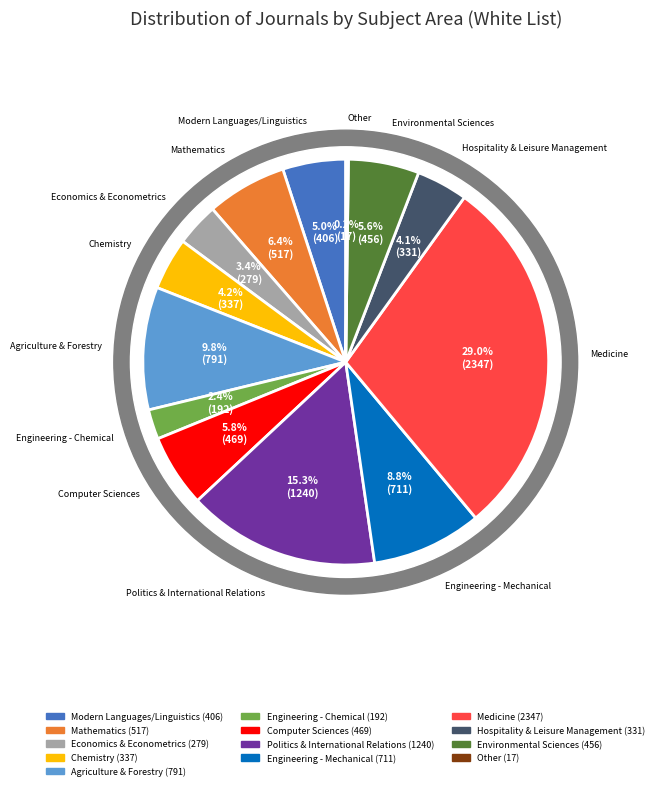

To the nearest percent, what is the difference between the largest and smallest slice percentages?

29%